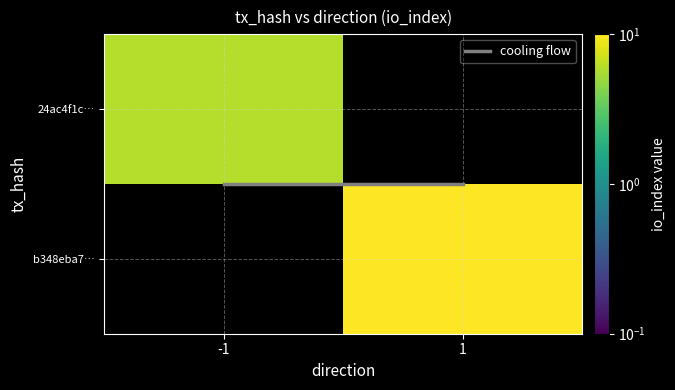

Is it true that 24ac4f1c44395ea18d80c4ac29c3327621d911e equals -1 at direction?

True